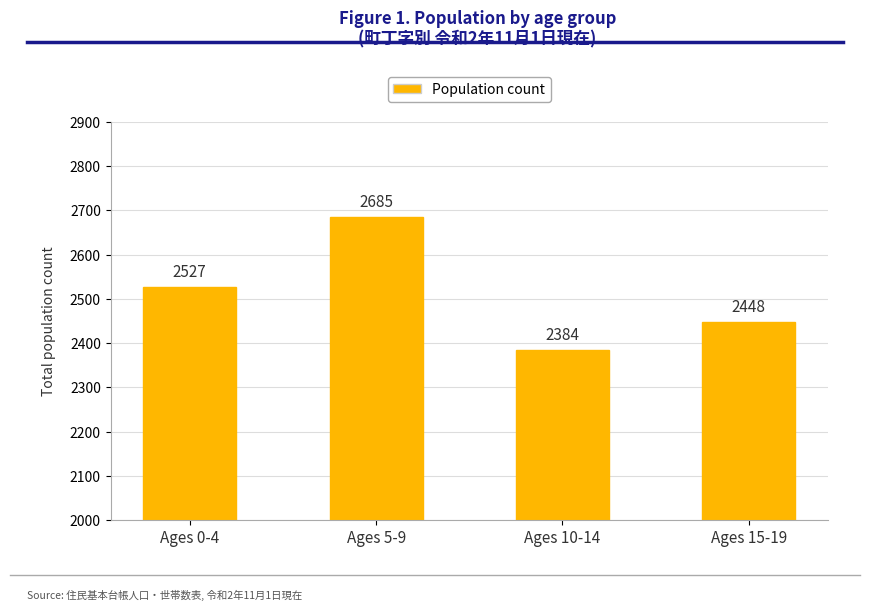

What is the average value?

2511